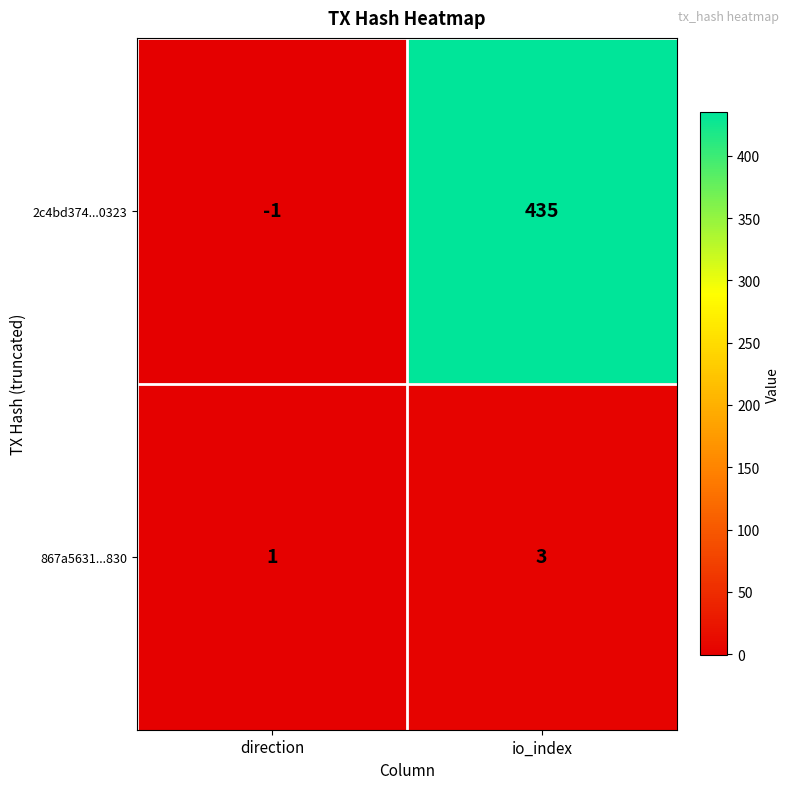

What is the smallest value displayed?

-1